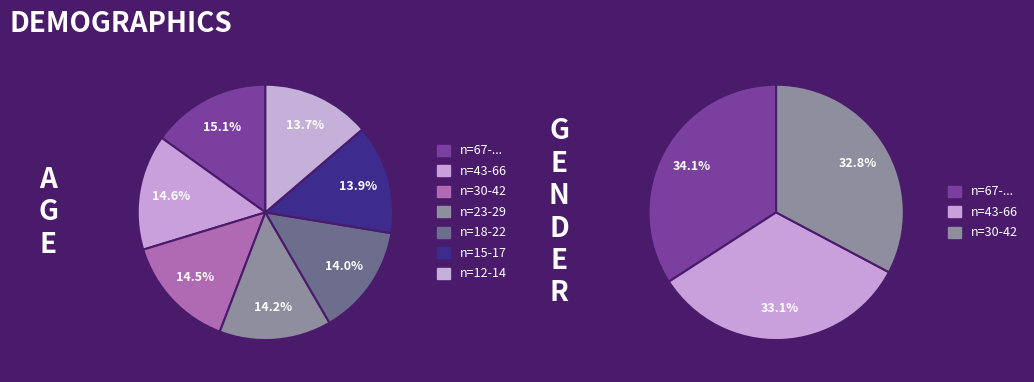

How many segments does this pie chart have?

7